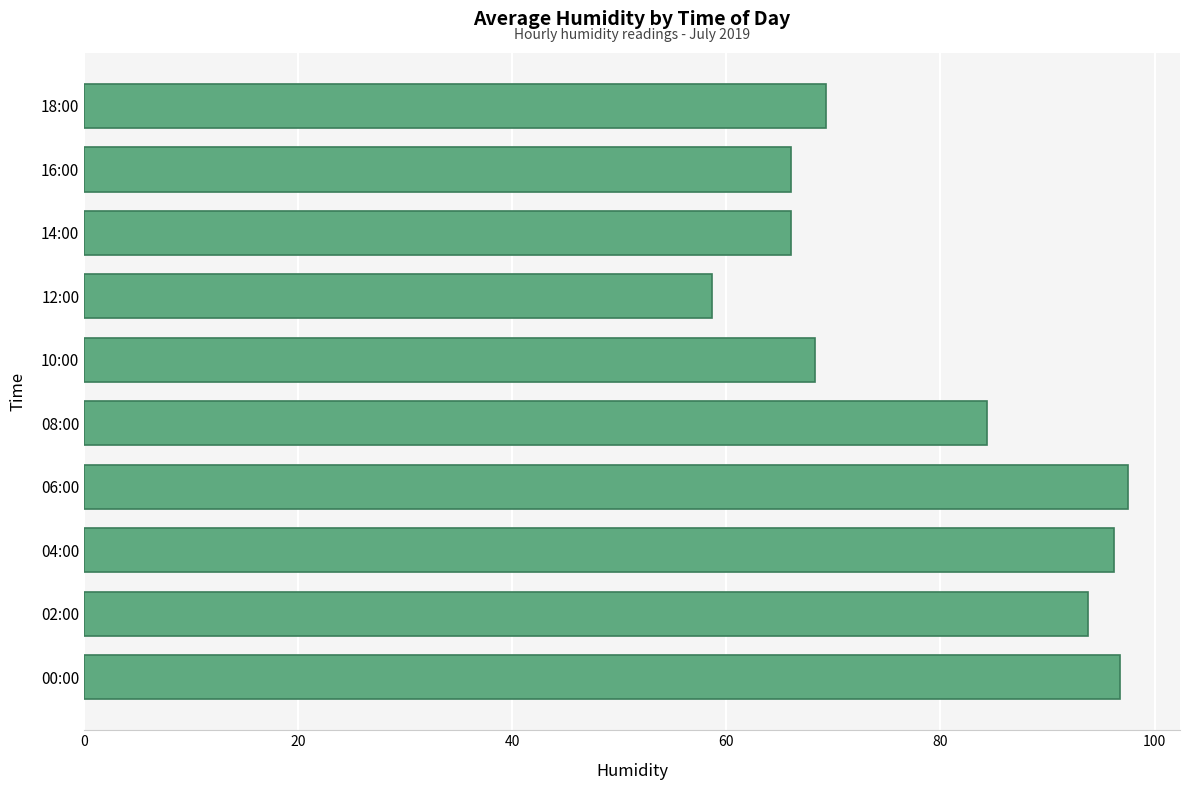

What is the average value?

79.7